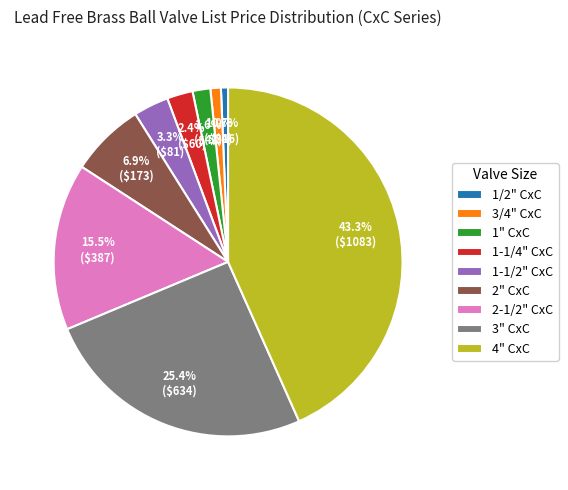

To the nearest percent, what is the difference between the largest and smallest slice percentages?

43%